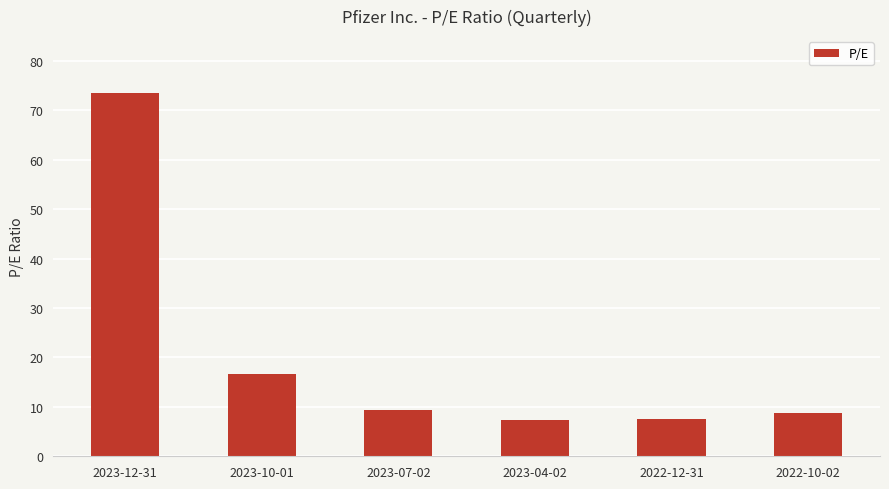

What is the sum of all values?

123.3